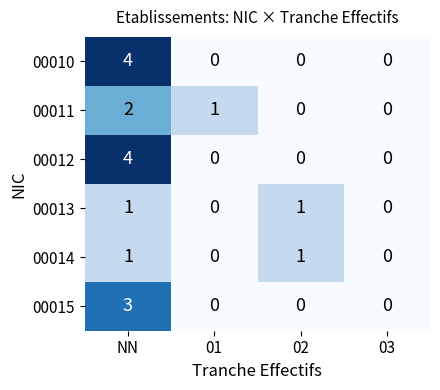

The 00012 series shows 0 at 03. True or false?

True